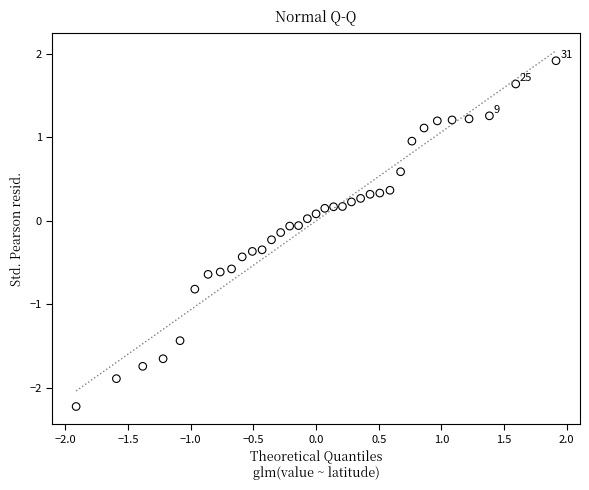

What is the range of Y values (max minus min)?

4.1